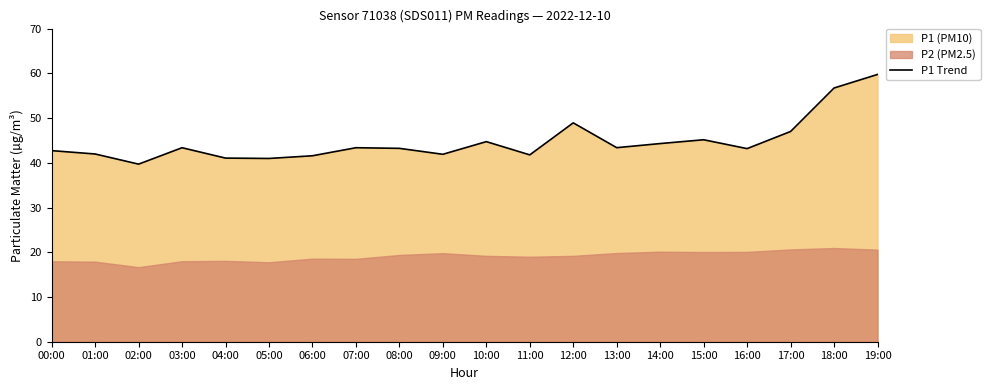

At which label does the data first exceed 43?

03:00